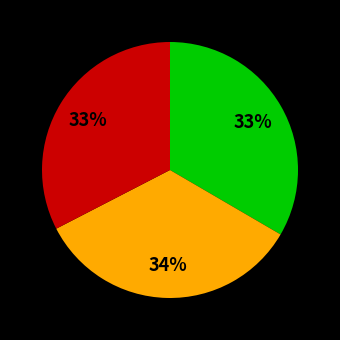

To the nearest percent, what is the average slice percentage?

33%